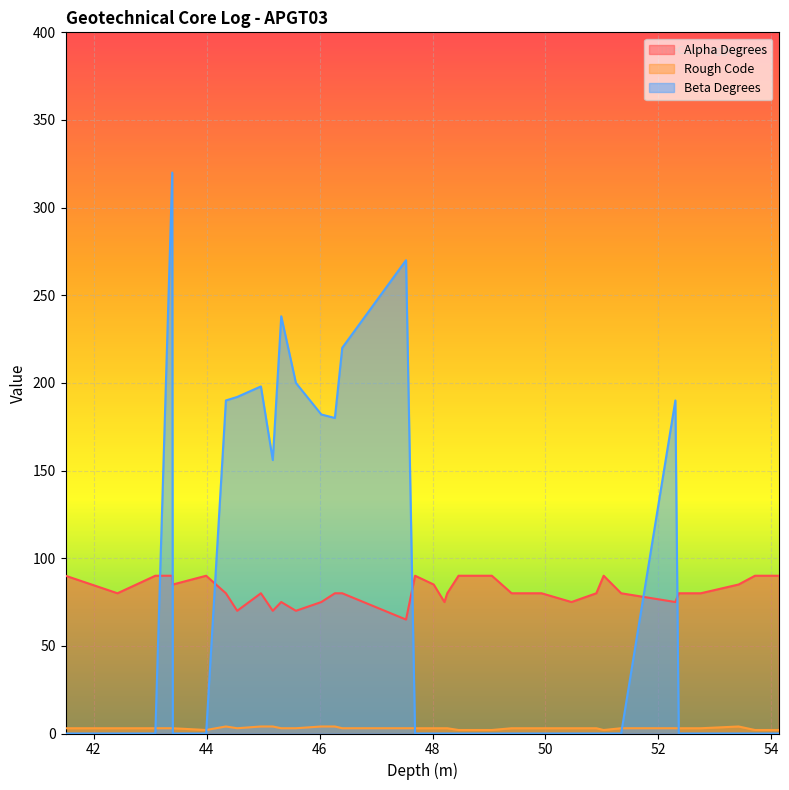

The Alpha Degrees series shows 90 at 51.03. True or false?

True